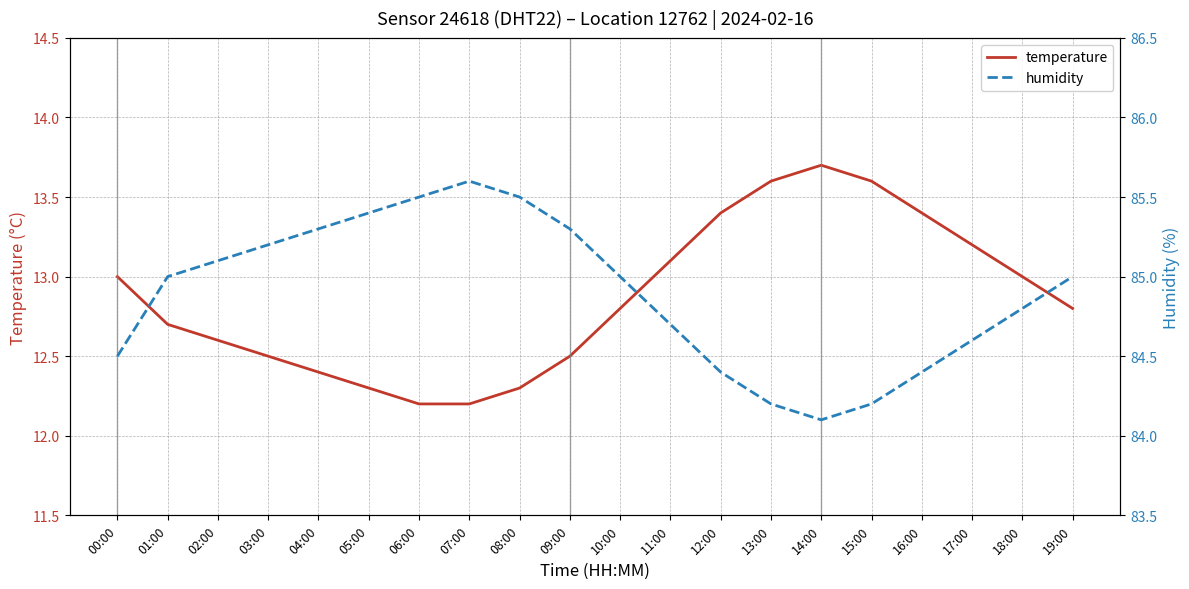

Which series has the largest total across all categories?

humidity